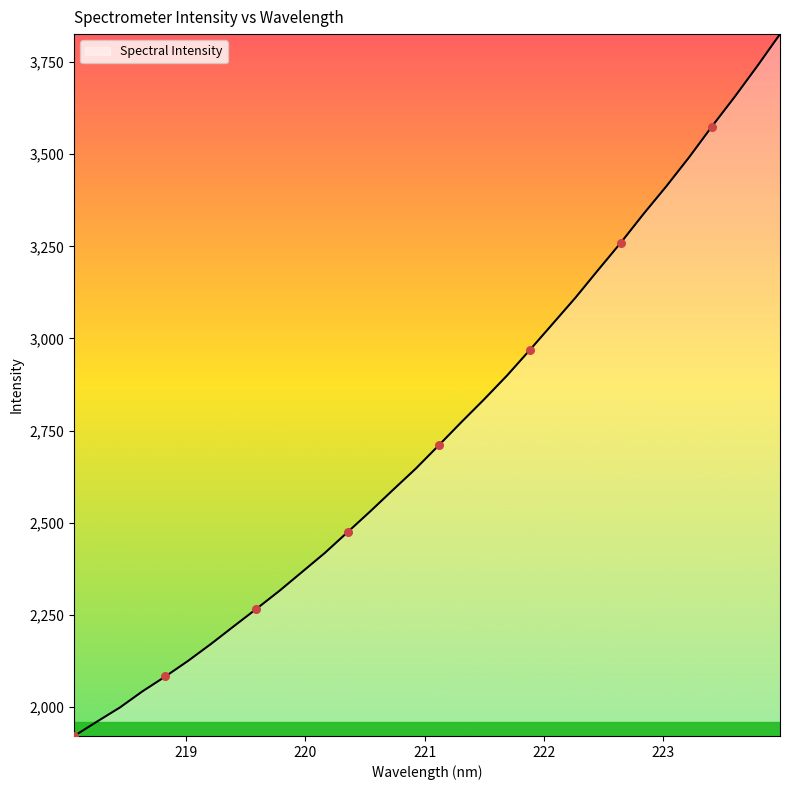

What is the difference between the maximum and minimum values?

1904.1